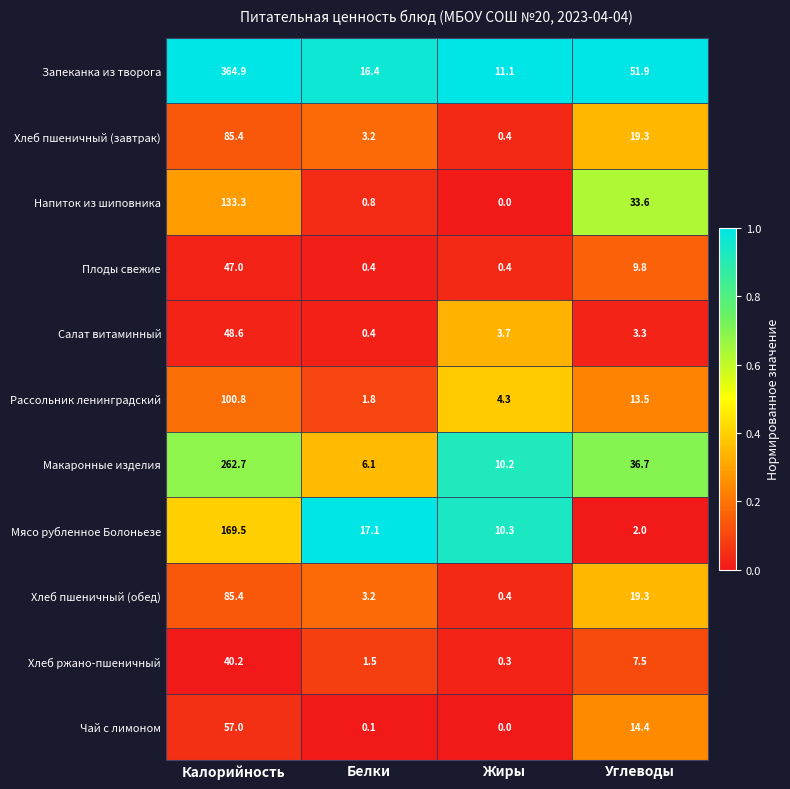

Which category has the lowest value across all series?

Жиры